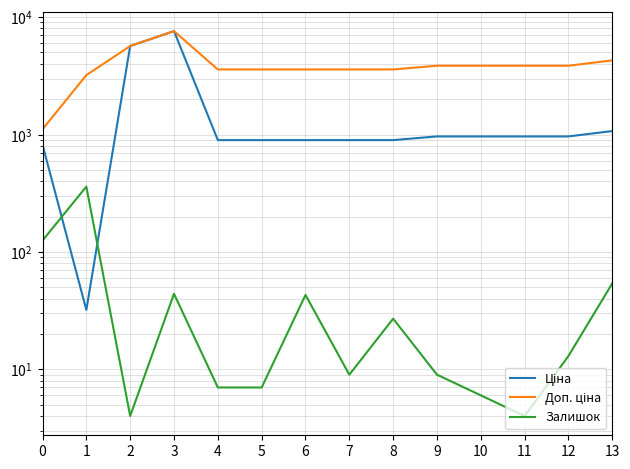

What is the greatest value displayed?

7596.5